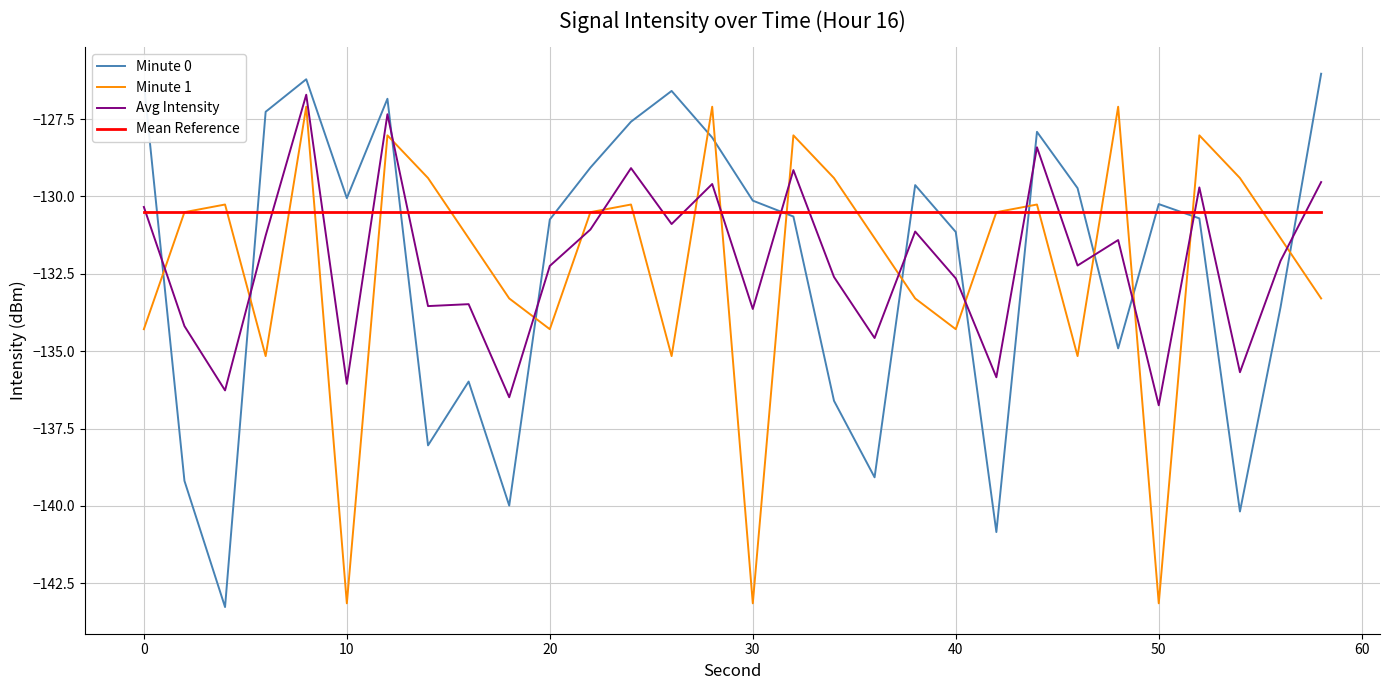

What is the lowest value of the Avg Intensity series?

-136.7